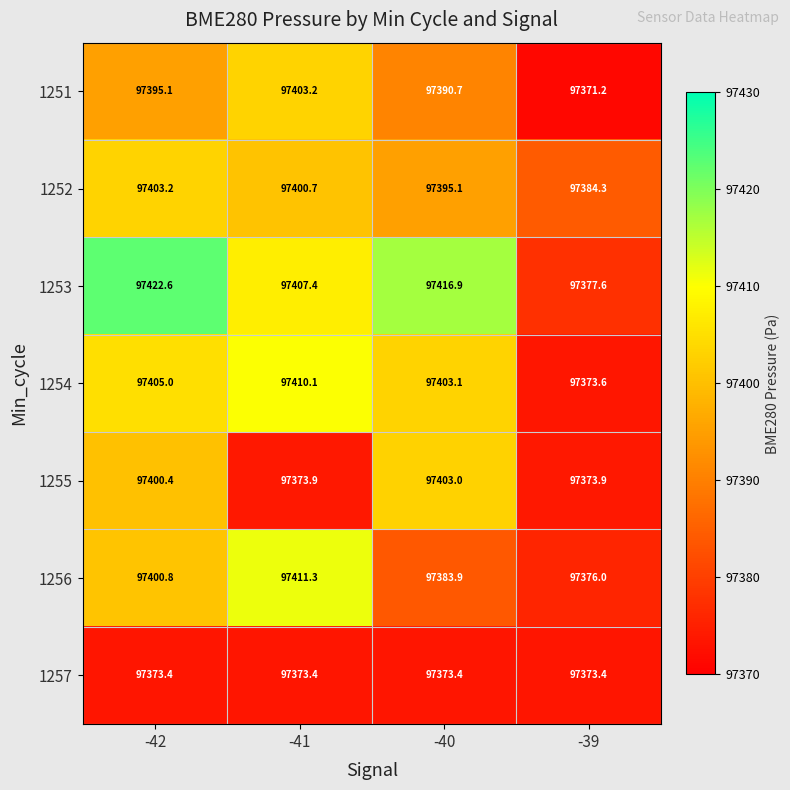

At -39, list the series in order from smallest to largest.

1251, 1257, 1254, 1255, 1256, 1253, 1252